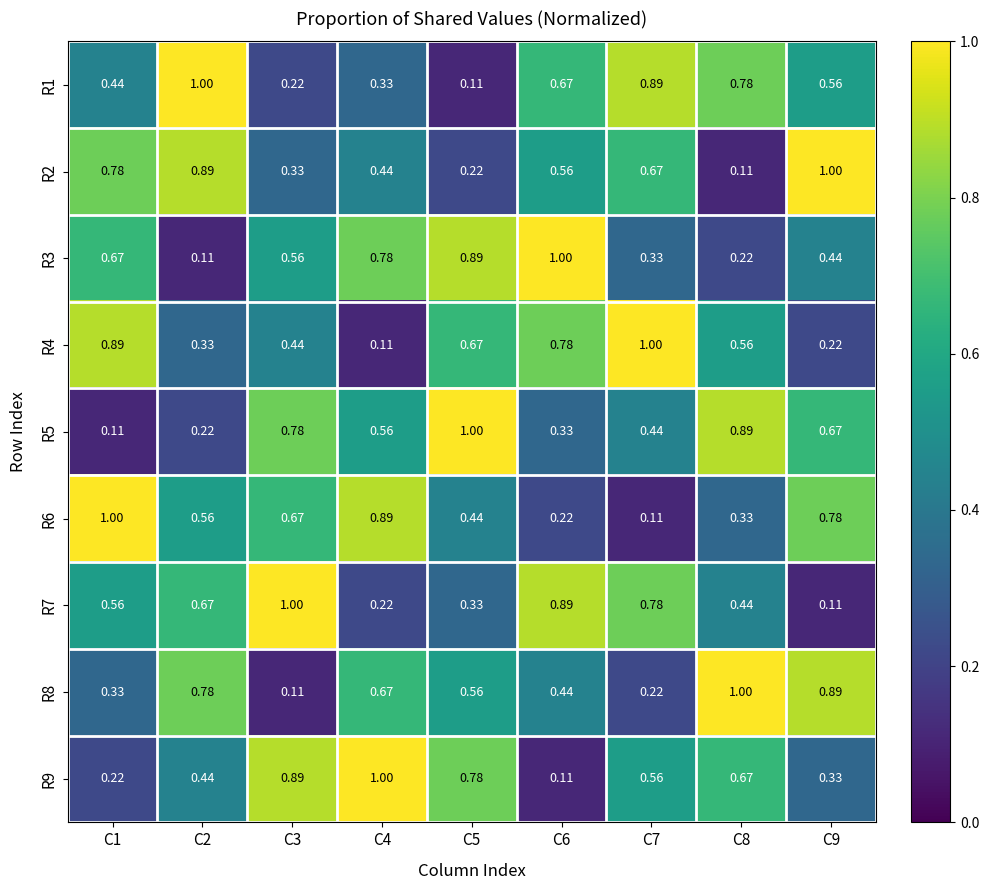

At how many categories does at least one series exceed 0?

9